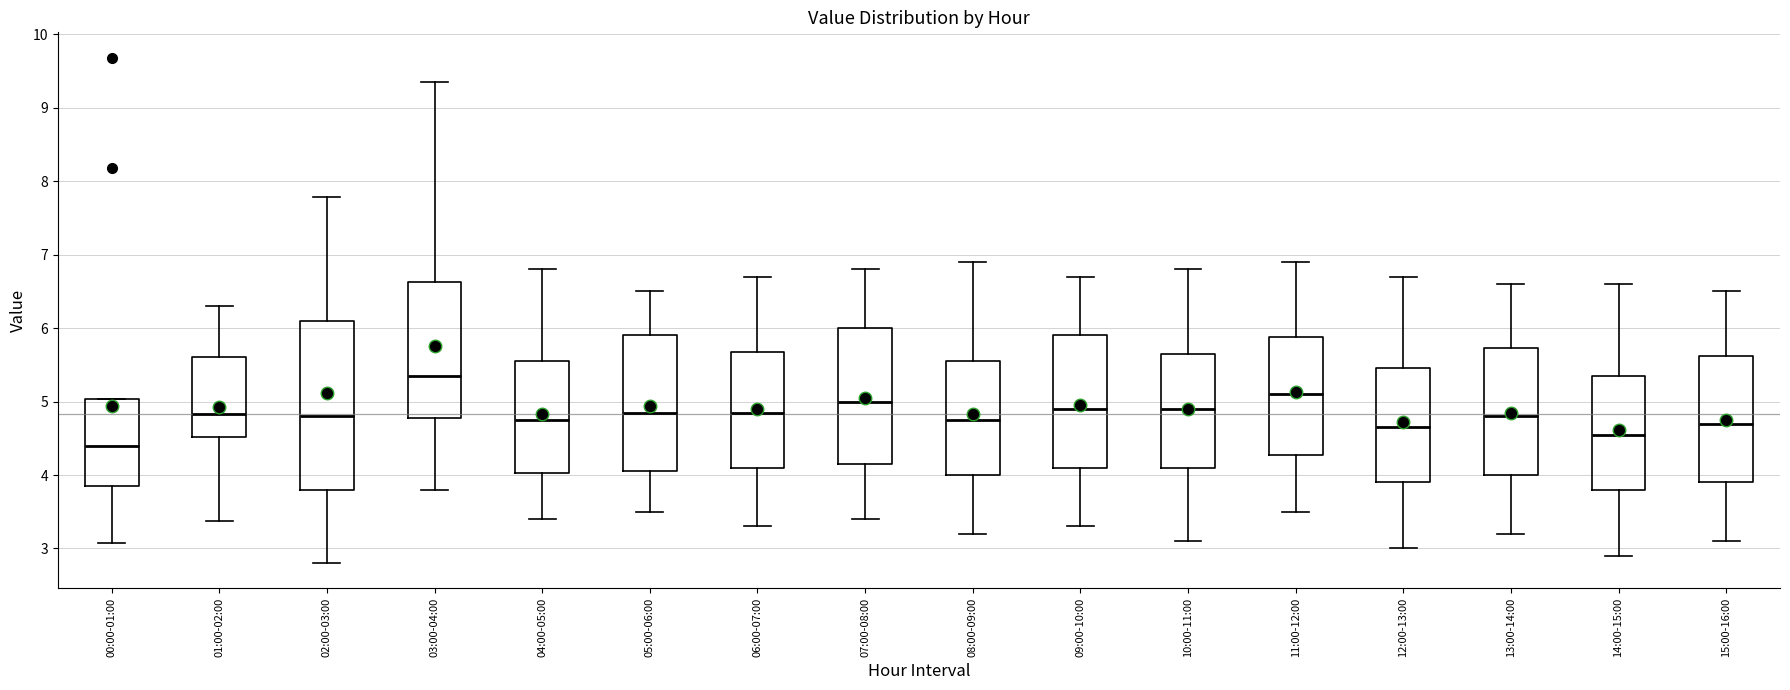

Where does the upper whisker of the box for 13:00-14:00 end on the y-axis? The values are not printed on the chart, so give them approximately, as read against the axis.

6.6